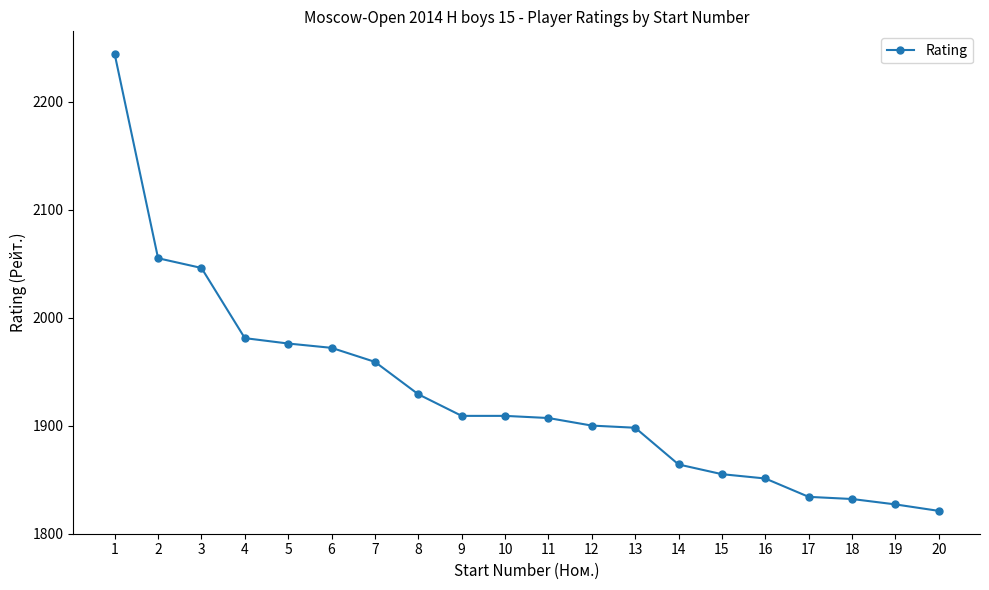

What is the difference between the maximum and minimum values?

423